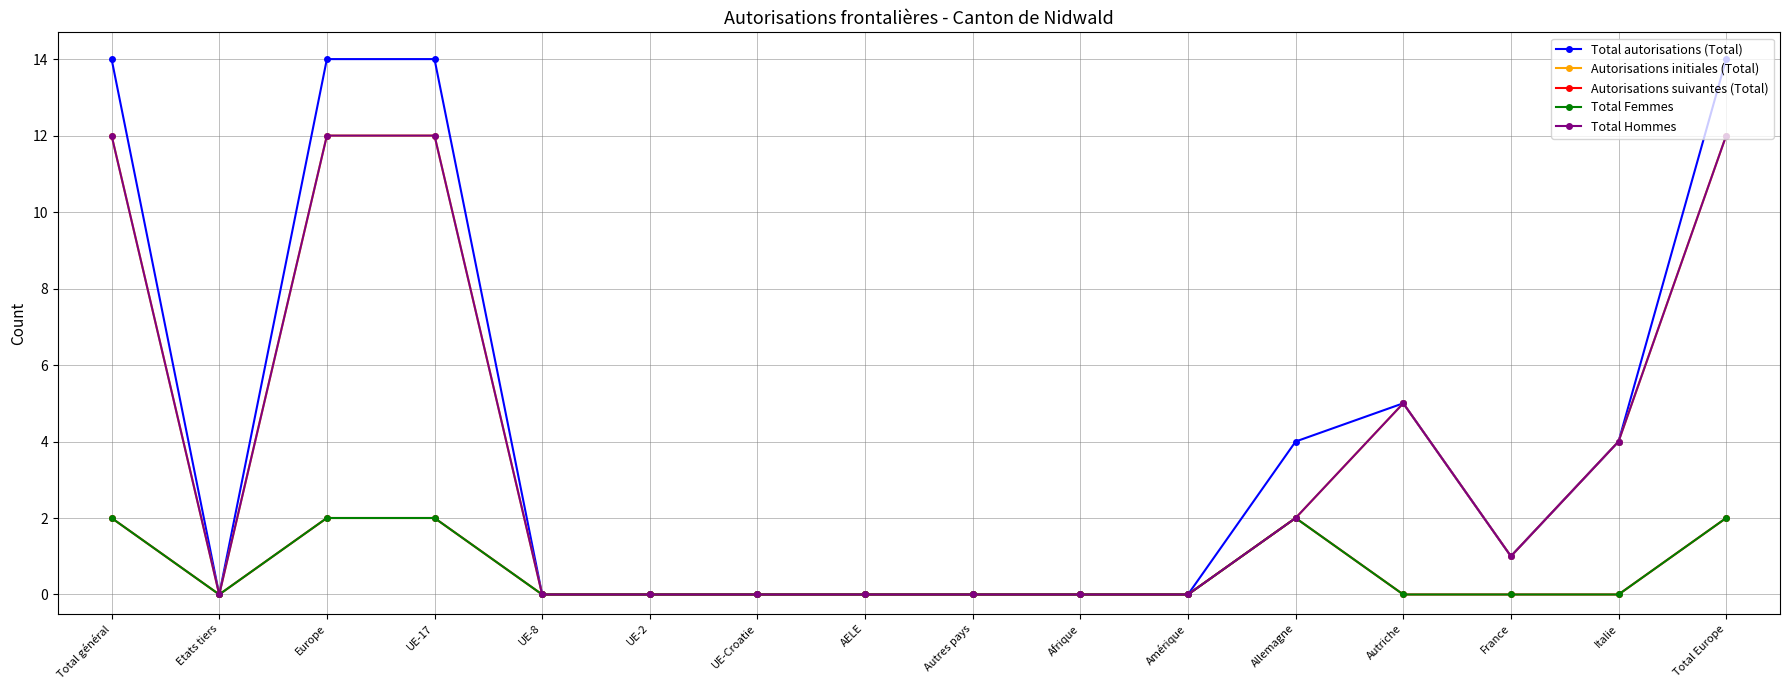

What is the maximum value shown in the chart?

14